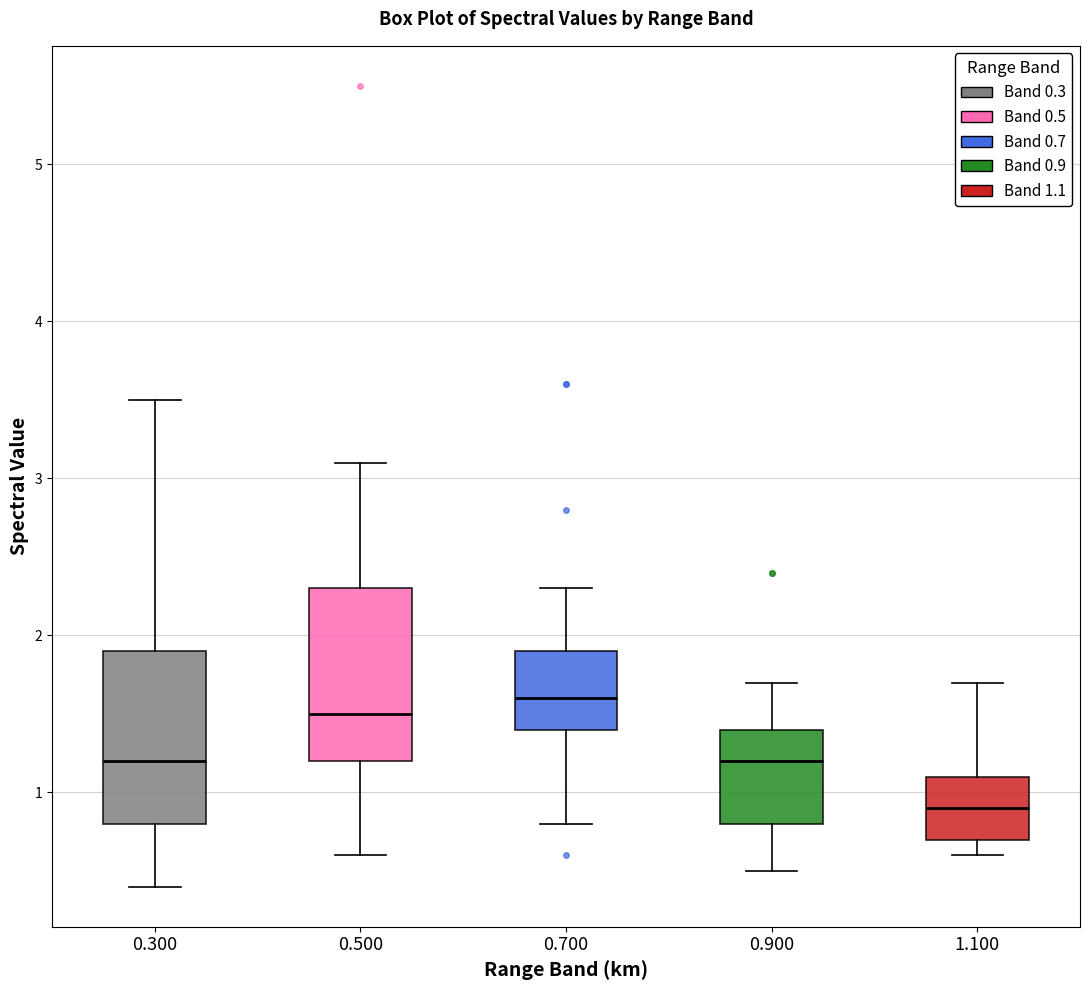

Which box has the lowest median line?

1.100